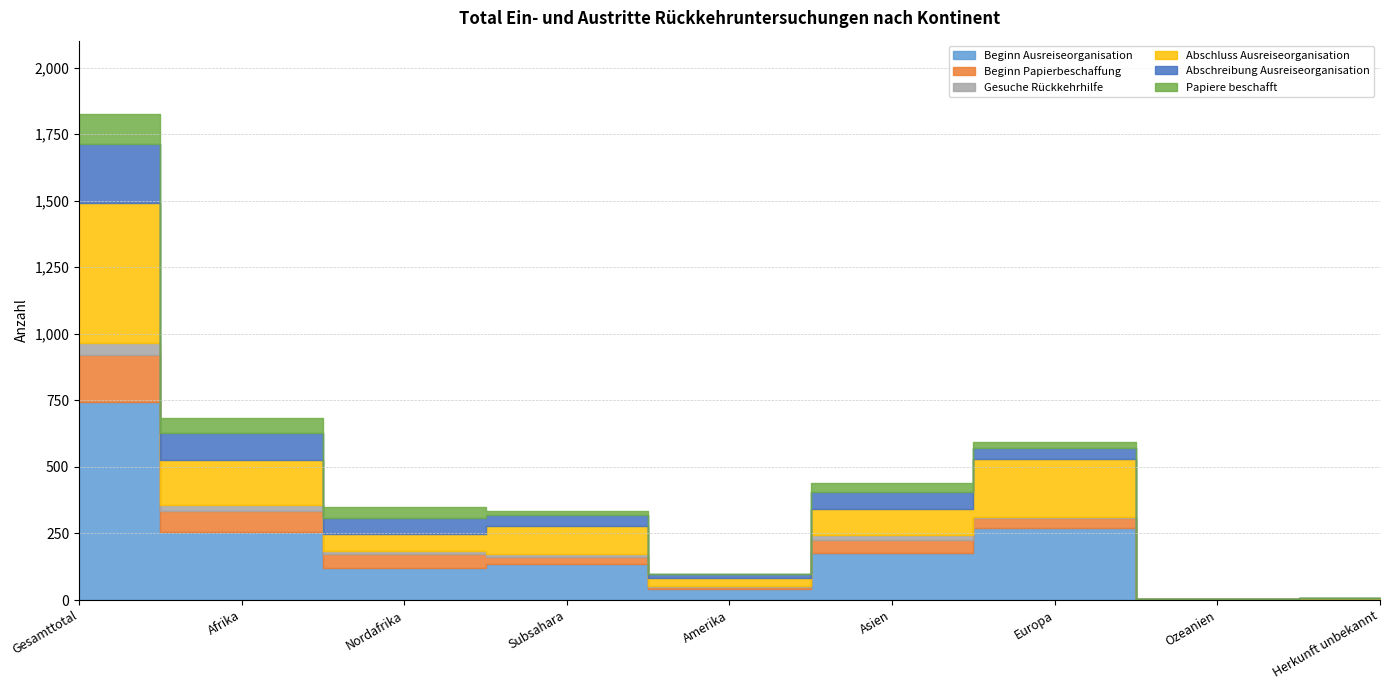

Count the number of data series in this chart.

6